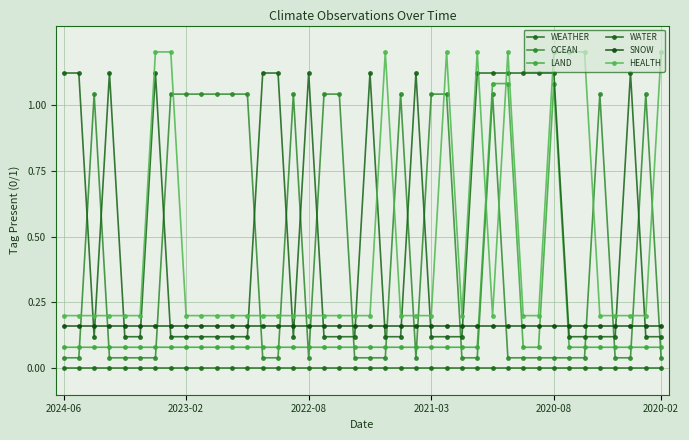

Where is WATER nearest to the value 0?

2022-08